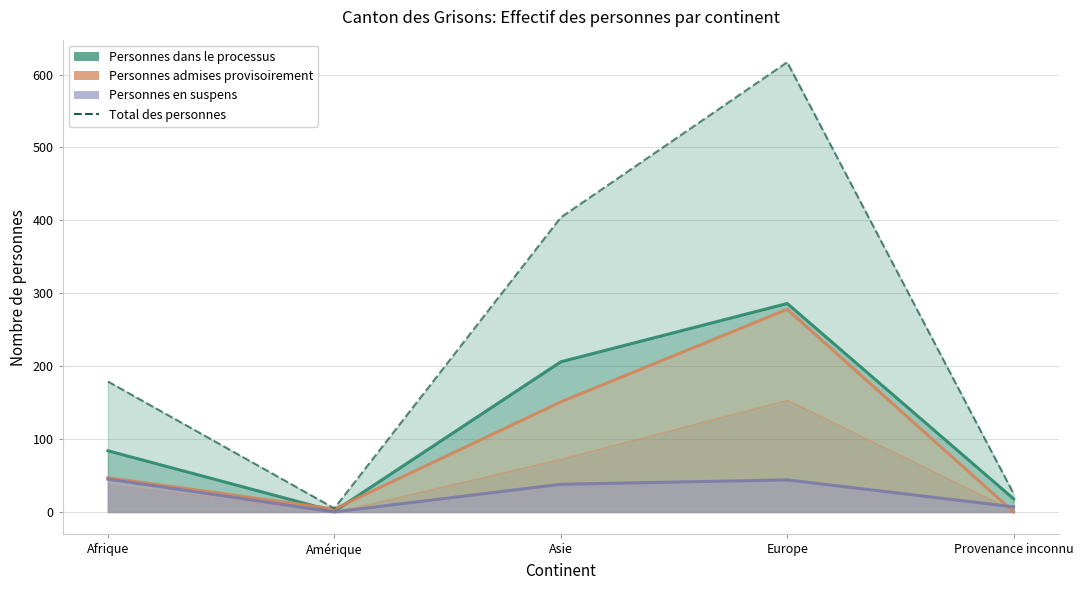

Rank the categories by Personnes en suspens value from highest to lowest.

Afrique, Europe, Asie, Provenance inconnu, Amérique